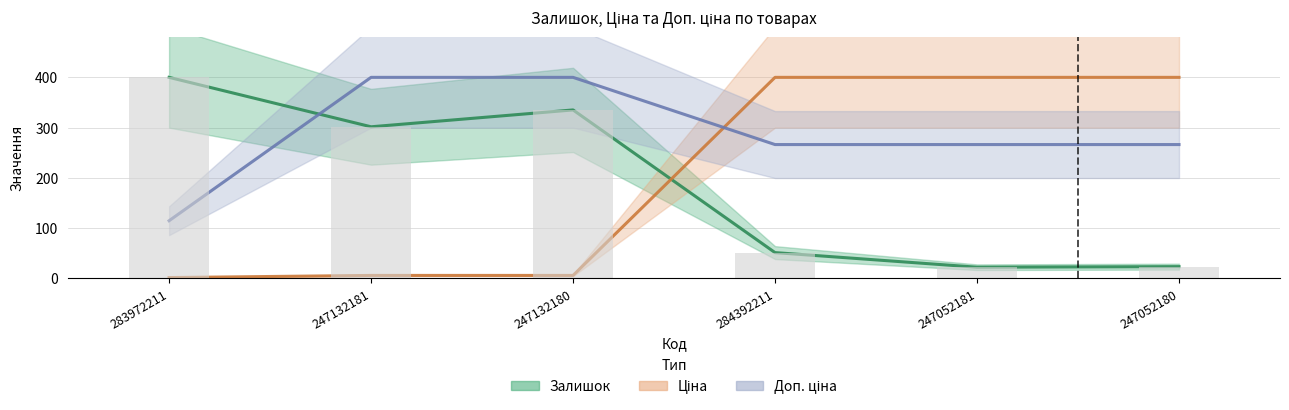

True or false: Залишок has a value of 647.6 at 283972211.

False